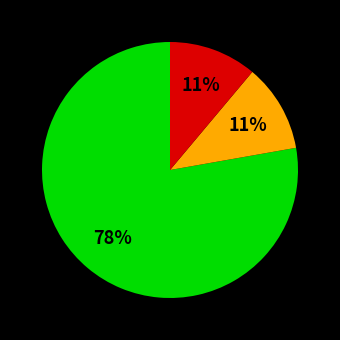

To the nearest percent, what is the difference between the largest and smallest slice percentages?

67%